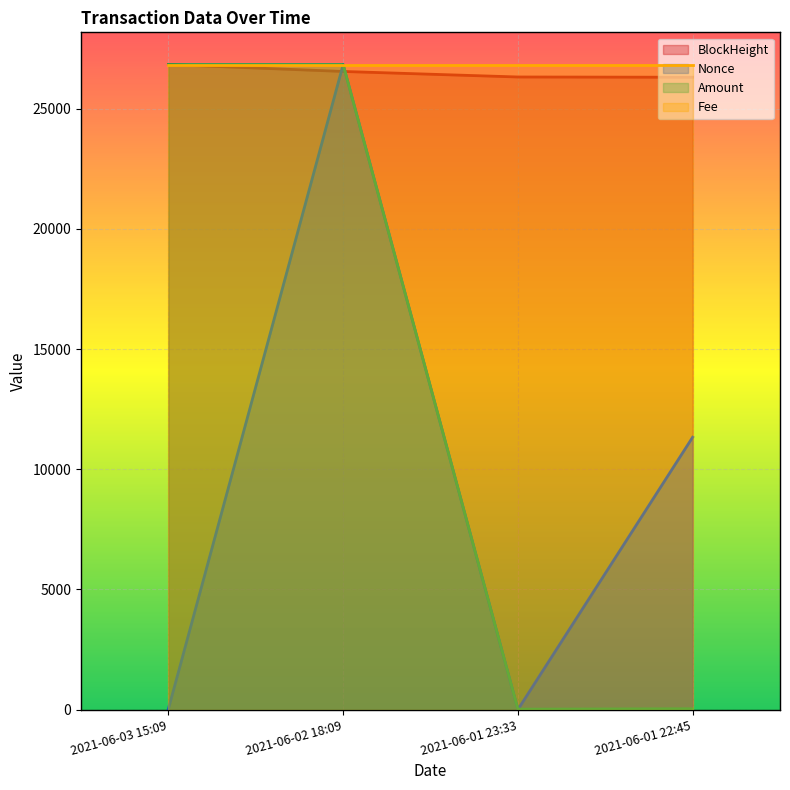

The BlockHeight series shows 26308.0 at 2021-06-01 22:45. True or false?

True